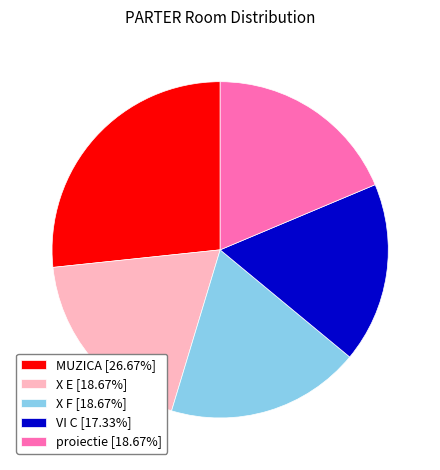

What is the smallest slice in the pie chart?

VI C